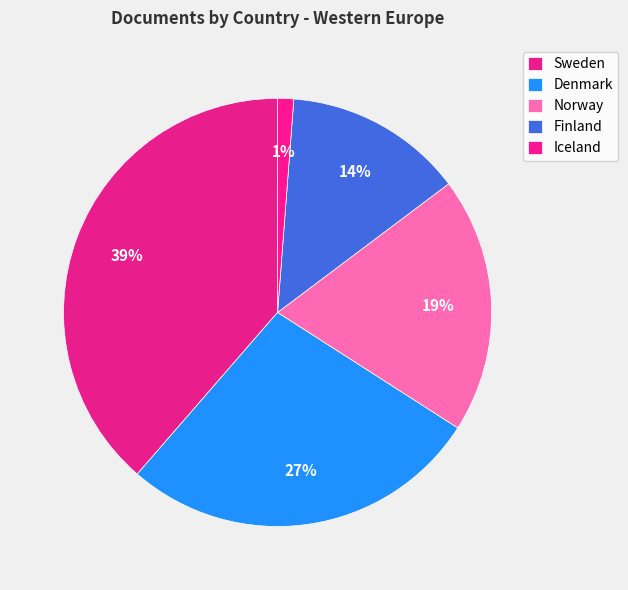

Is it true that Finland is 20% of the pie?

False